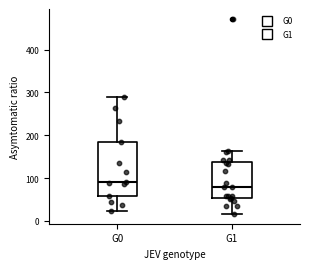

Which box is the tallest, from its lower edge to its upper edge?

G0